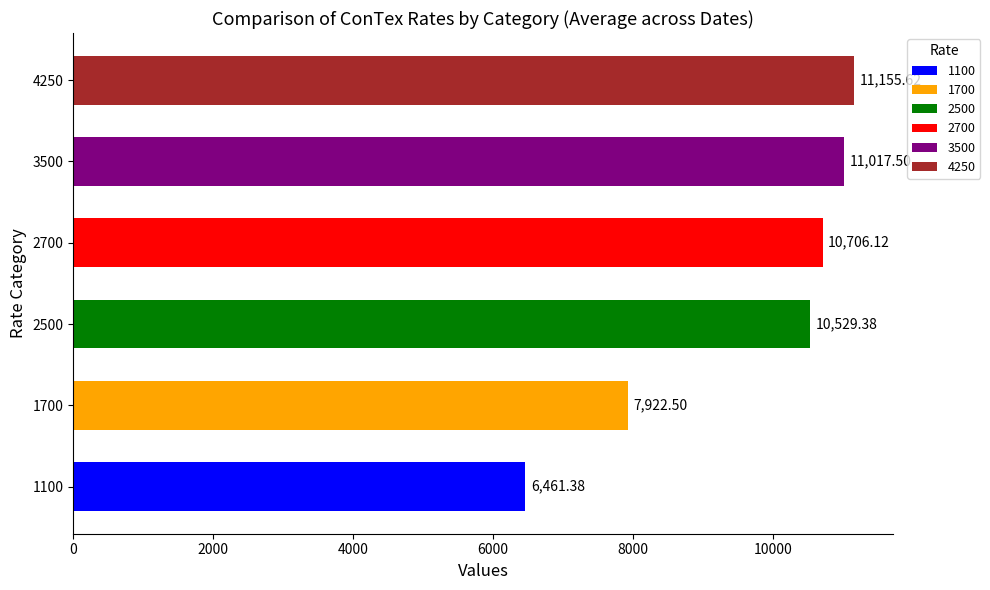

What is the difference between the maximum and second lowest values?

3233.1